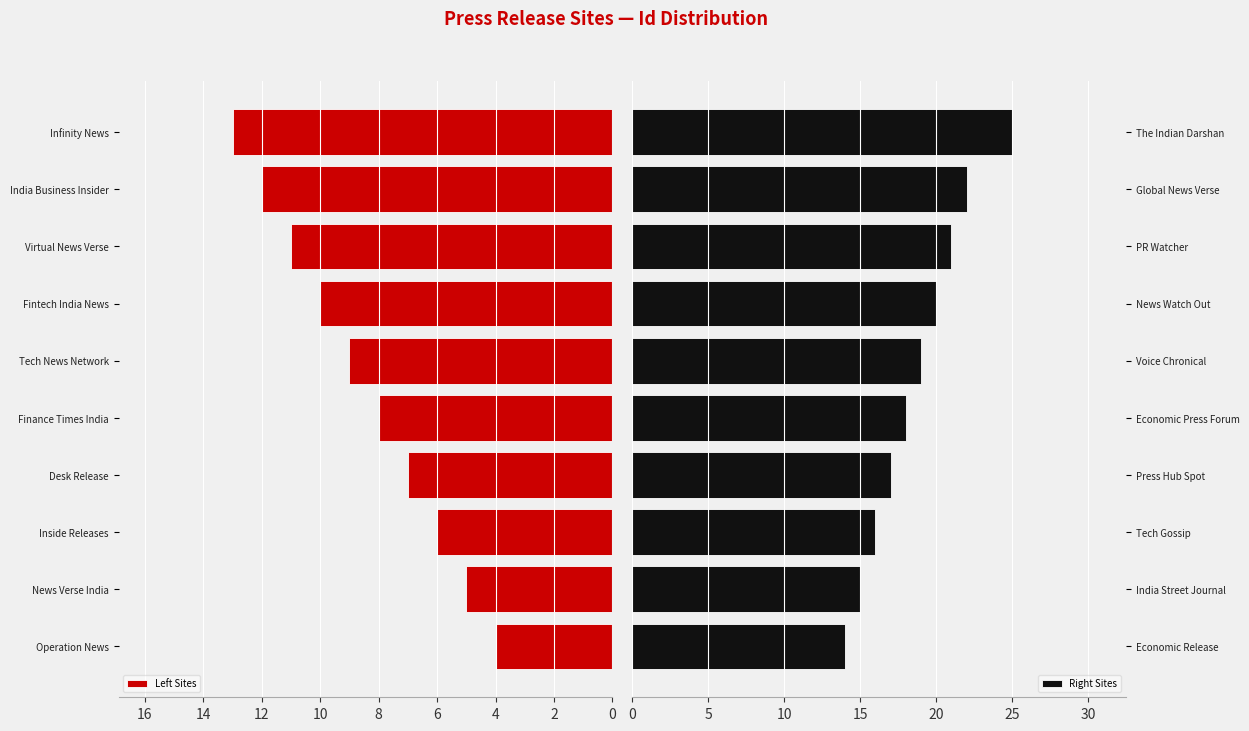

Reading right to left, list all the values displayed in this chart.

Left Sites: 13	12	11	10	9	8	7	6	5	4
Right Sites: 25	22	21	20	19	18	17	16	15	14